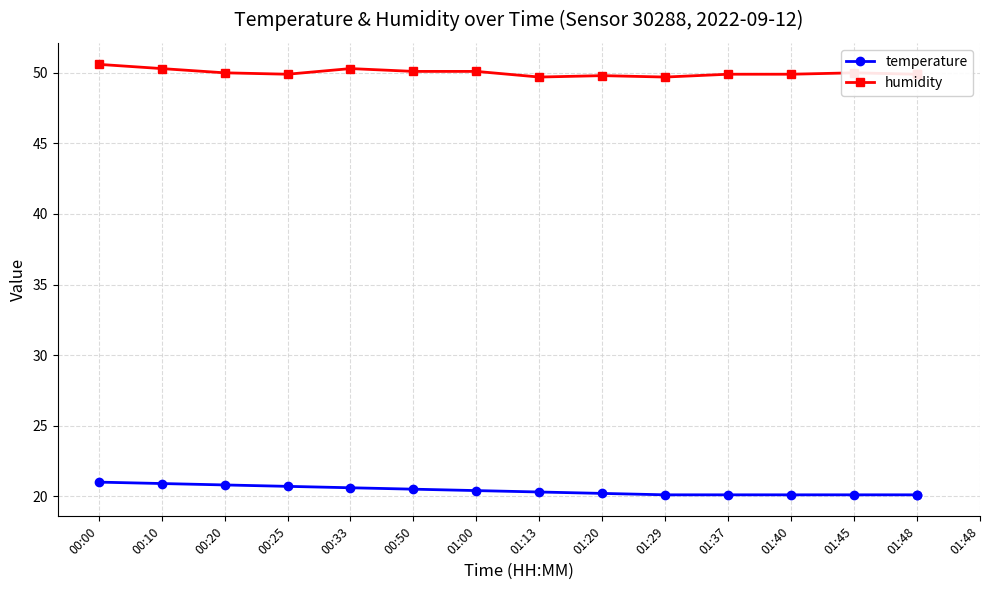

Which series has the largest range (max minus min)?

temperature